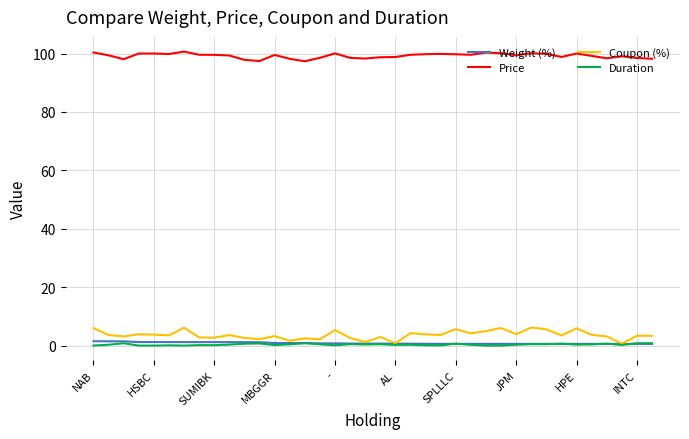

Which series has the largest range (max minus min)?

Coupon (%)